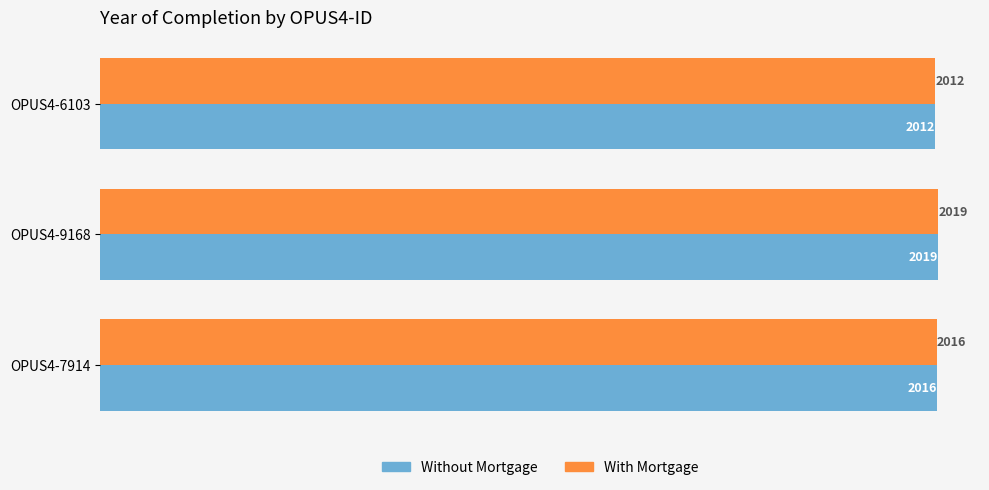

At which category is the sum across all series the highest?

OPUS4-9168